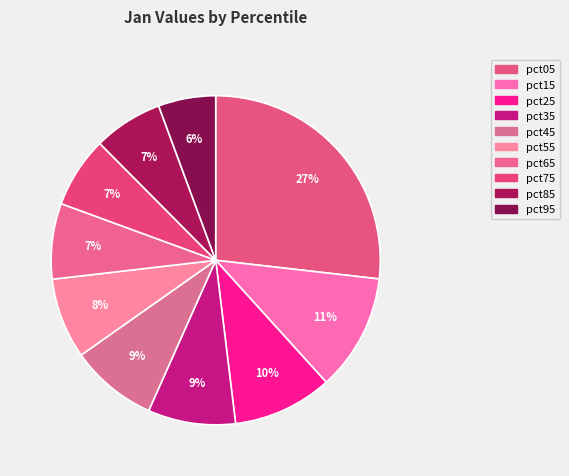

How many segments does this pie chart have?

10